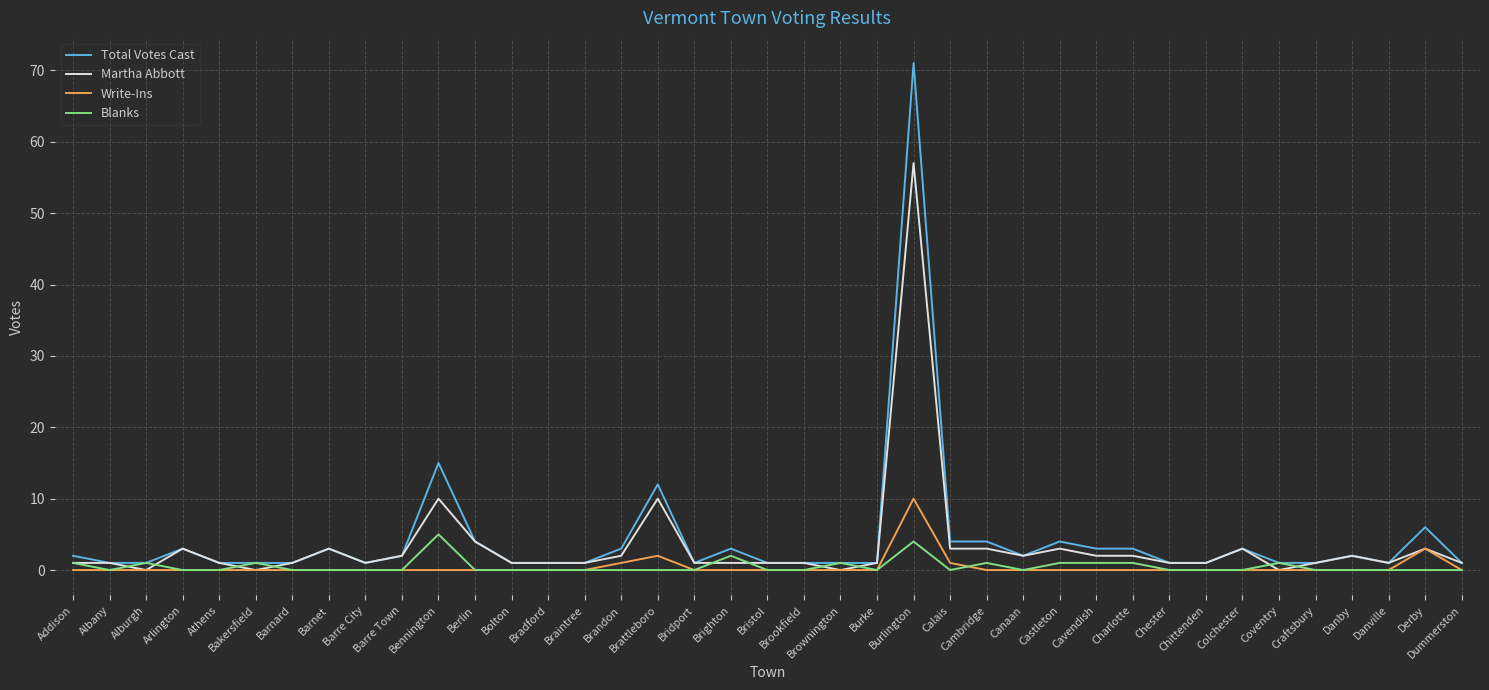

True or false: Total Votes Cast and Write-Ins cross at least once.

False